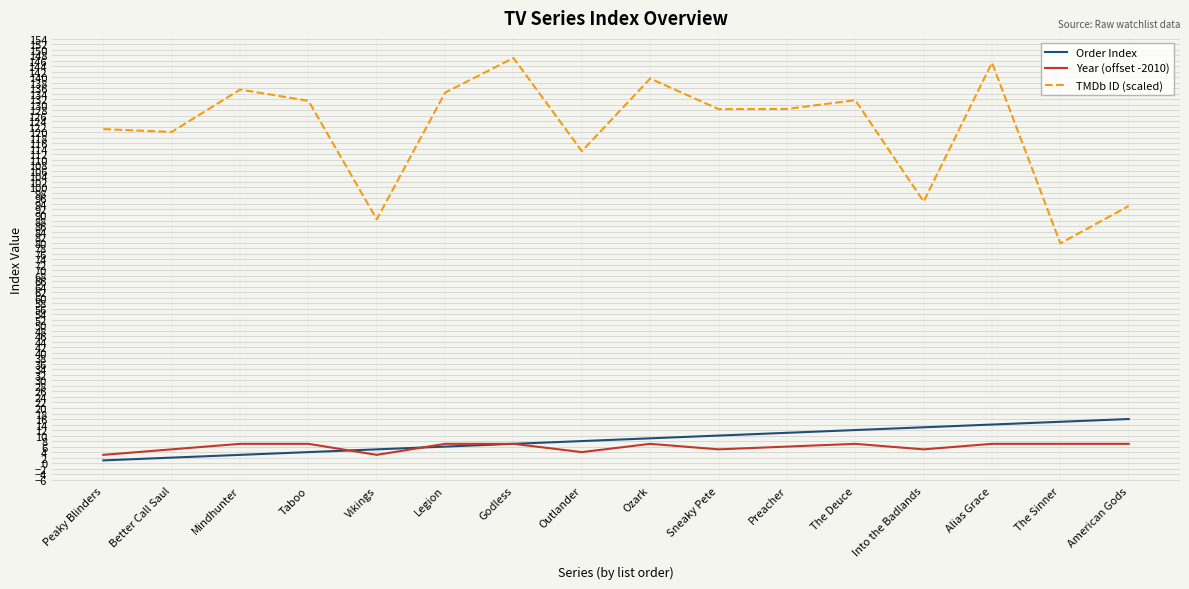

True or false: TMDb ID (scaled) and Year (offset -2010) intersect in this chart.

False